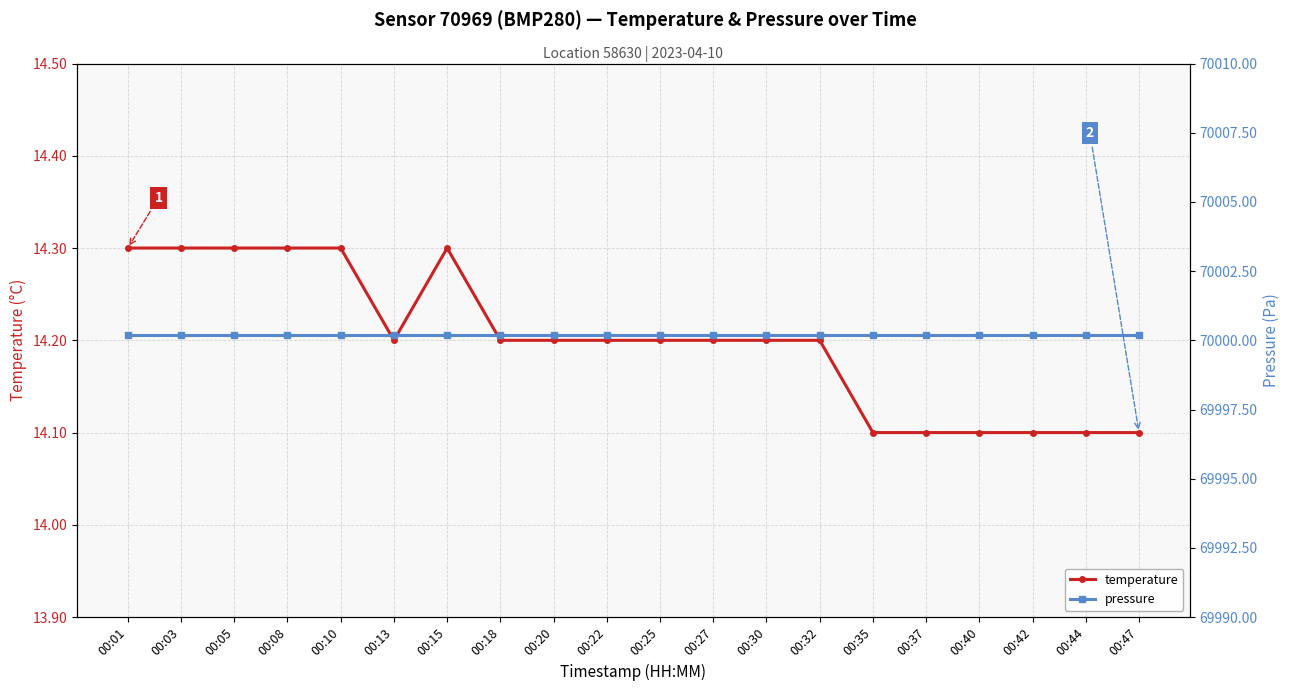

Does the chart have visible grid lines?

Yes